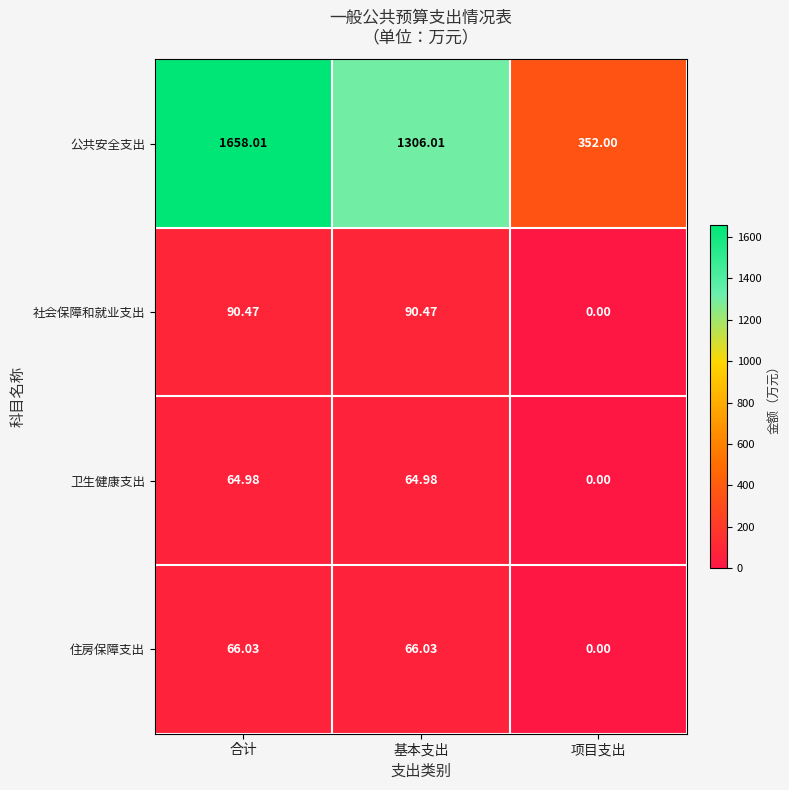

At which label is 社会保障和就业支出 closest to 45?

项目支出